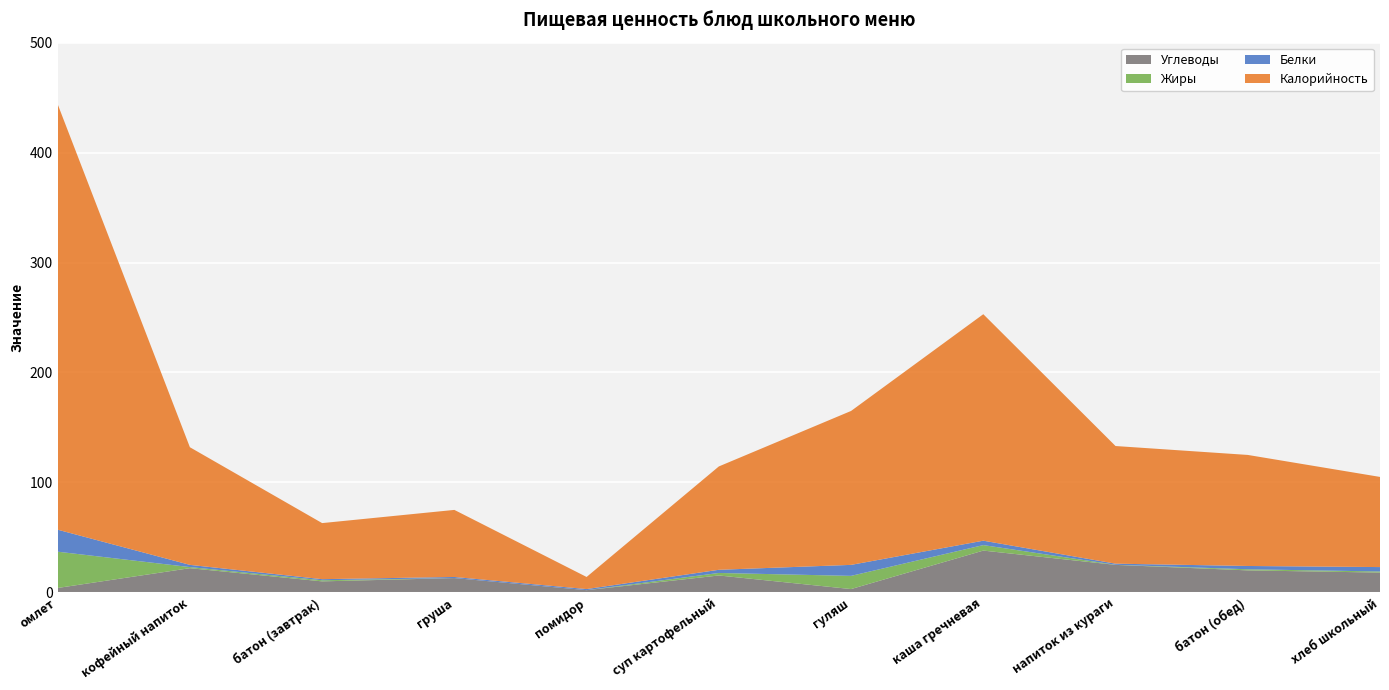

Reading left to right, transcribe all the data shown in this chart.

Калорийность: омлет=387.0	кофейный напиток=107.0	батон (завтрак)=51.0	груша=61.0	помидор=11.0	суп картофельный=94.0	гуляш=140.0	каша гречневая=206.0	напиток из кураги=107.0	батон (обед)=101.0	хлеб школьный=82.0
Белки: омлет=20.0	кофейный напиток=2.0	батон (завтрак)=1.0	груша=1.0	помидор=1.0	суп картофельный=2.9	гуляш=10.0	каша гречневая=4.0	напиток из кураги=1.0	батон (обед)=3.0	хлеб школьный=4.0
Жиры: омлет=33.0	кофейный напиток=1.0	батон (завтрак)=1.0	груша=0.0	помидор=0.0	суп картофельный=2.3	гуляш=12.0	каша гречневая=5.0	напиток из кураги=0.1	батон (обед)=1.0	хлеб школьный=1.0
Углеводы: омлет=4.0	кофейный напиток=22.0	батон (завтрак)=10.0	груша=13.0	помидор=2.0	суп картофельный=15.4	гуляш=3.0	каша гречневая=38.0	напиток из кураги=25.0	батон (обед)=20.0	хлеб школьный=18.0